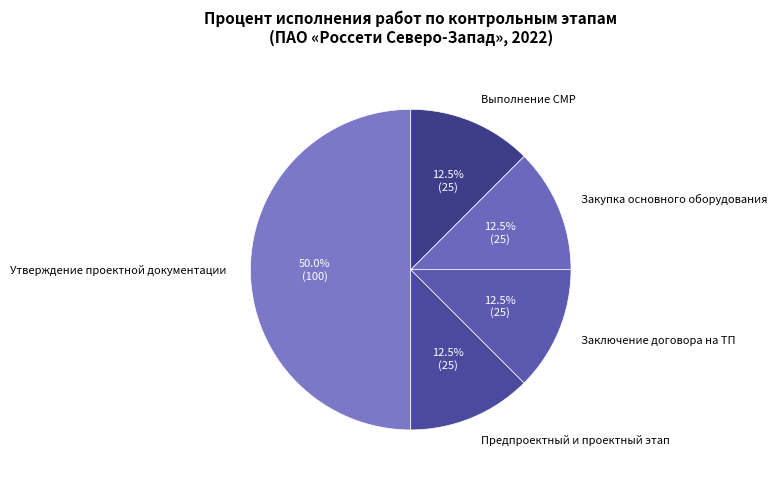

Does Заключение договора на ТП account for over 50% of the chart?

No